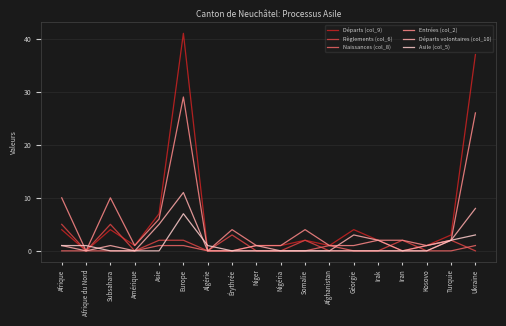

Where is Départs (col_9) nearest to the value 20?

Asie